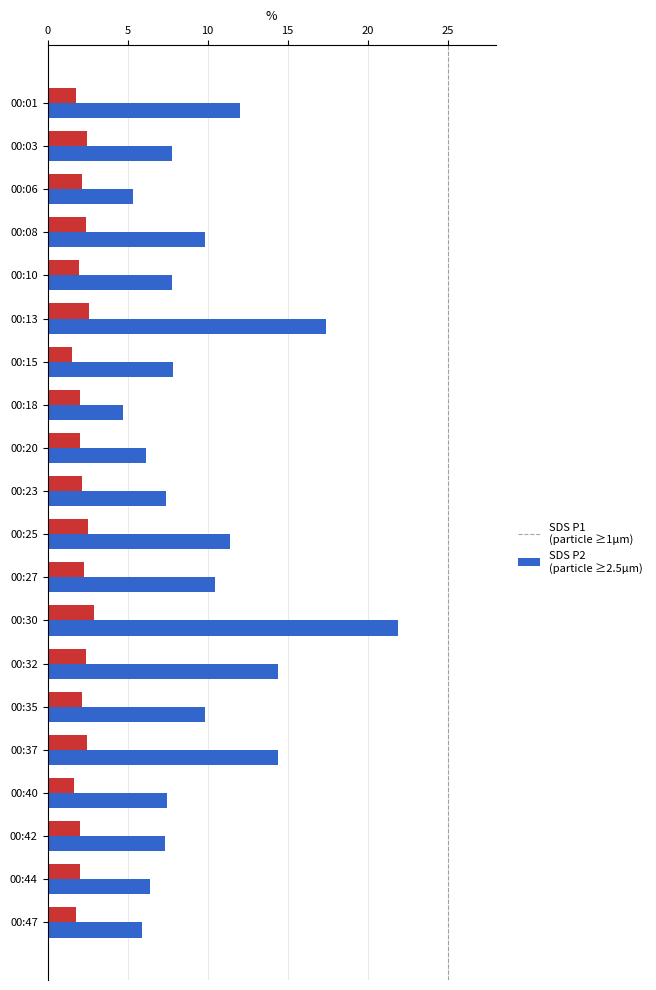

What is the difference between the highest and lowest values at 00:42?

5.3